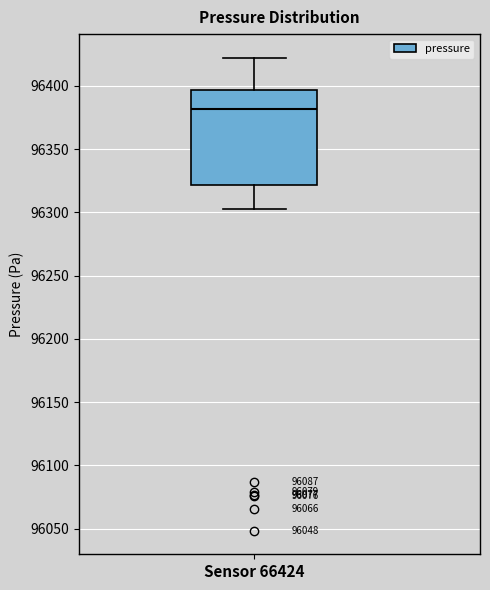

Read this box plot against the y-axis: the position of the median line, the range covered by the box, and the ends of both whiskers. The values are not printed on the chart, so give them approximately, as read against the axis.

median 96380, box 96320 to 96395, whiskers 96305 to 96420